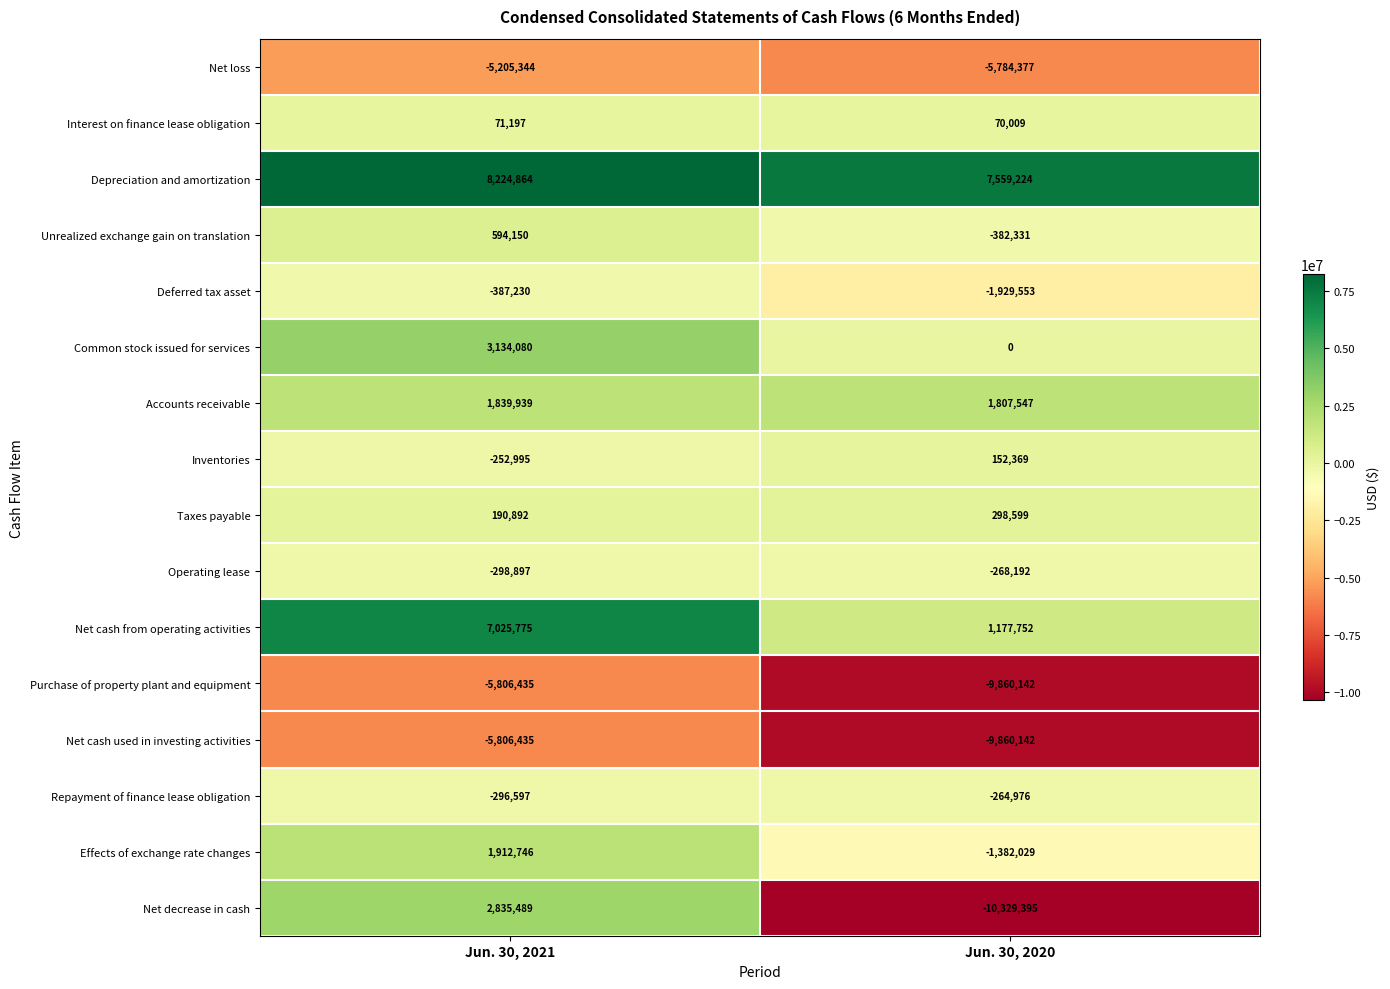

Count the number of data series in this chart.

16